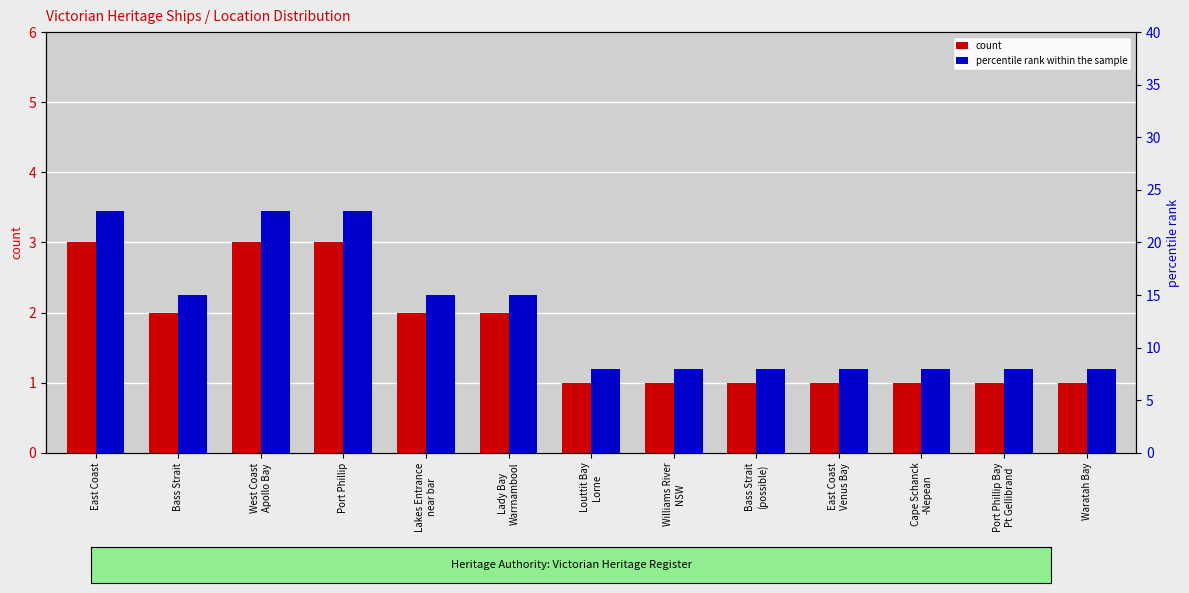

What is the label of the 6th bar from the left?

Lady Bay
Warrnambool